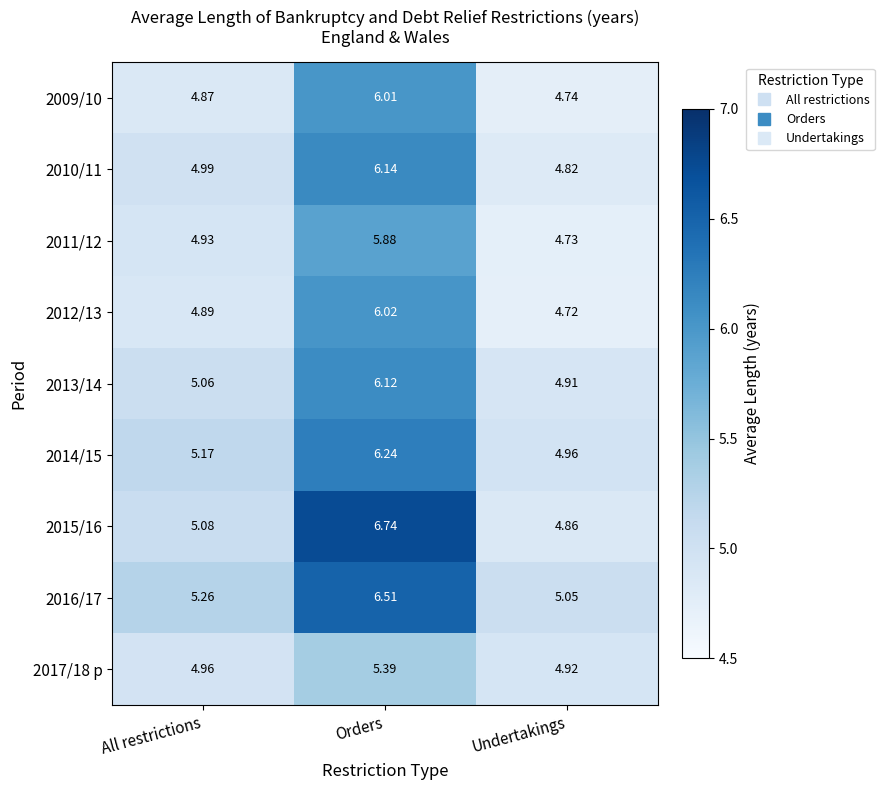

Which series has the widest spread of values?

2015/16